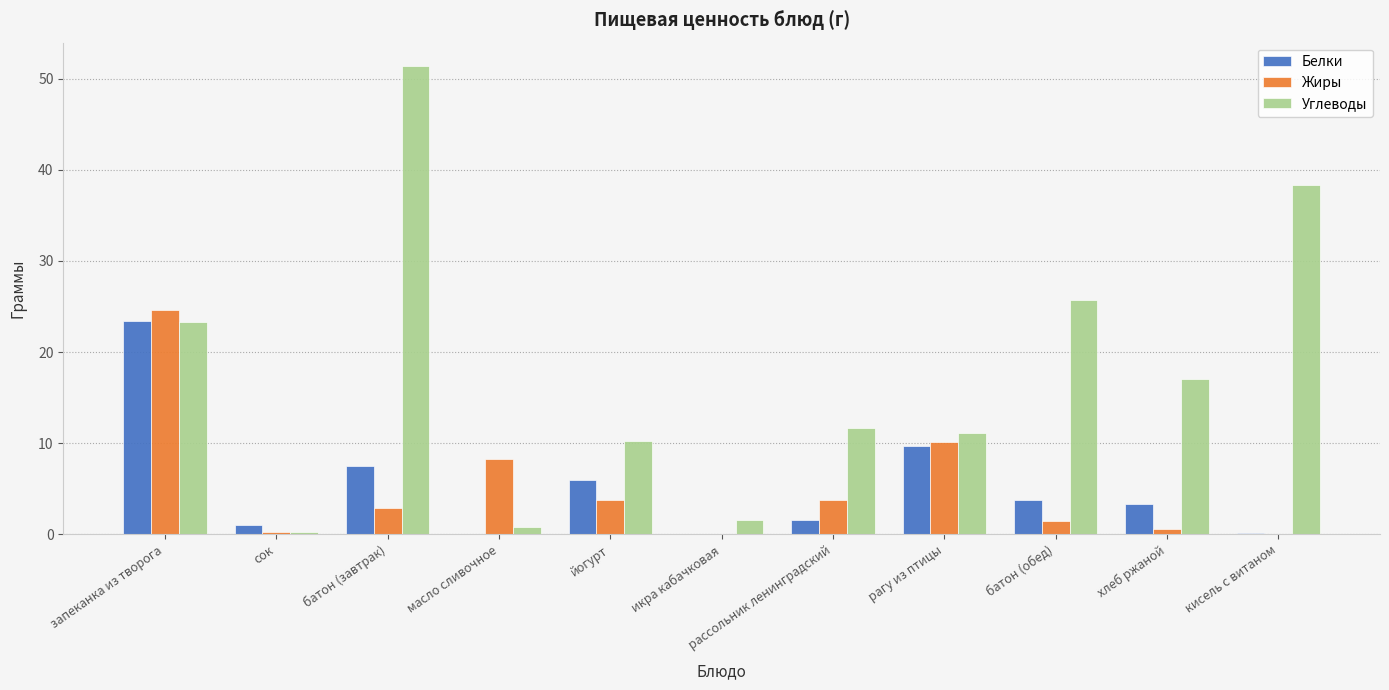

What is the sum of all Углеводы values?

191.2